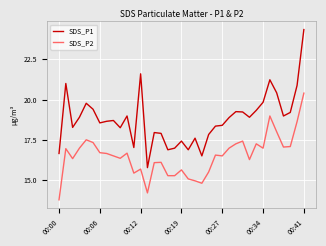

True or false: SDS_P1 and SDS_P2 intersect in this chart.

False